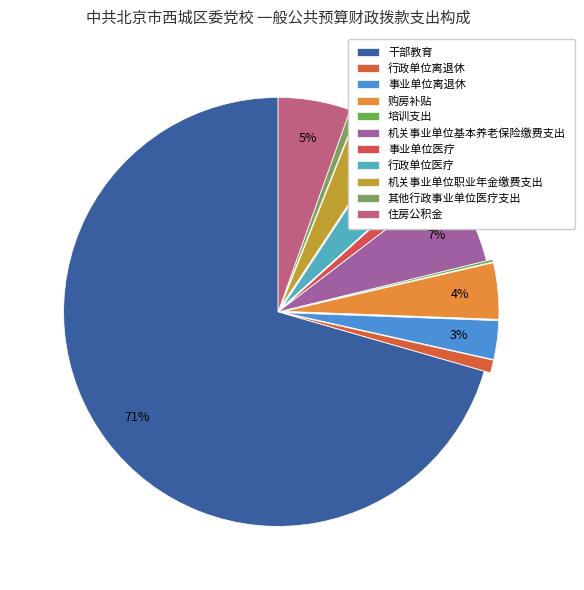

The 购房补贴 slice represents 1% of the pie. True or false?

False